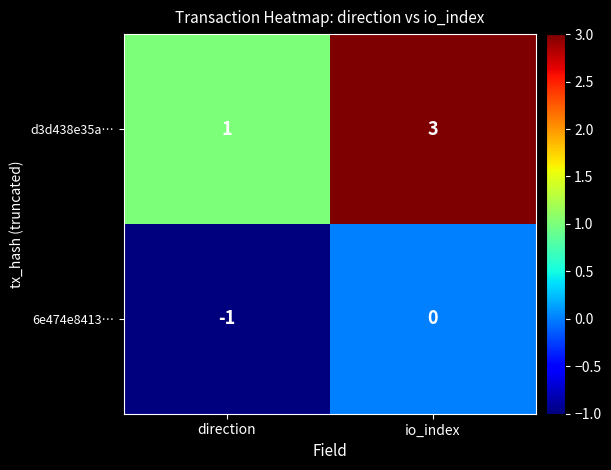

Reading right to left, what are all the values shown in this chart?

d3d438e35a…: 3	1
6e474e8413…: 0	-1